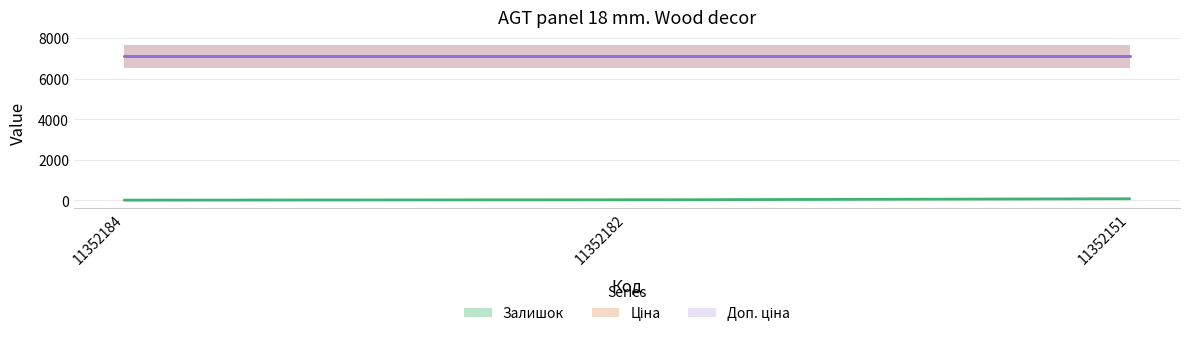

What is the greatest value displayed?

7098.8